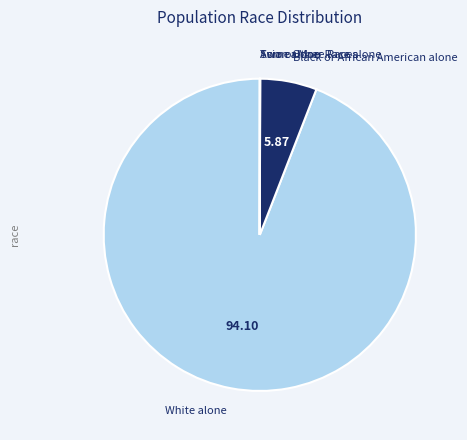

Is the sum of Black or African American alone and White alone greater than half?

Yes